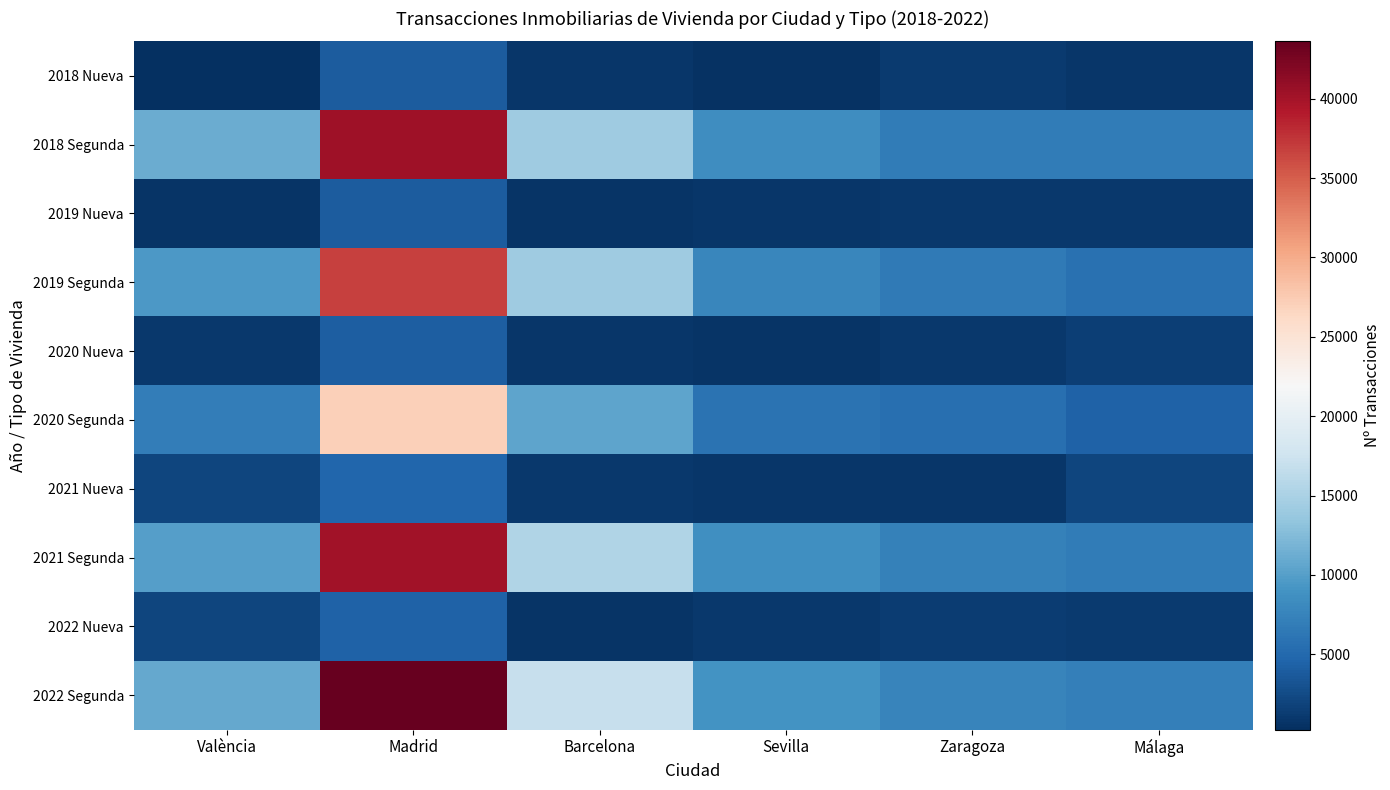

List the series in order of their peak value, highest first.

2022 Segunda, 2018 Segunda, 2021 Segunda, 2019 Segunda, 2020 Segunda, 2021 Nueva, 2022 Nueva, 2020 Nueva, 2019 Nueva, 2018 Nueva